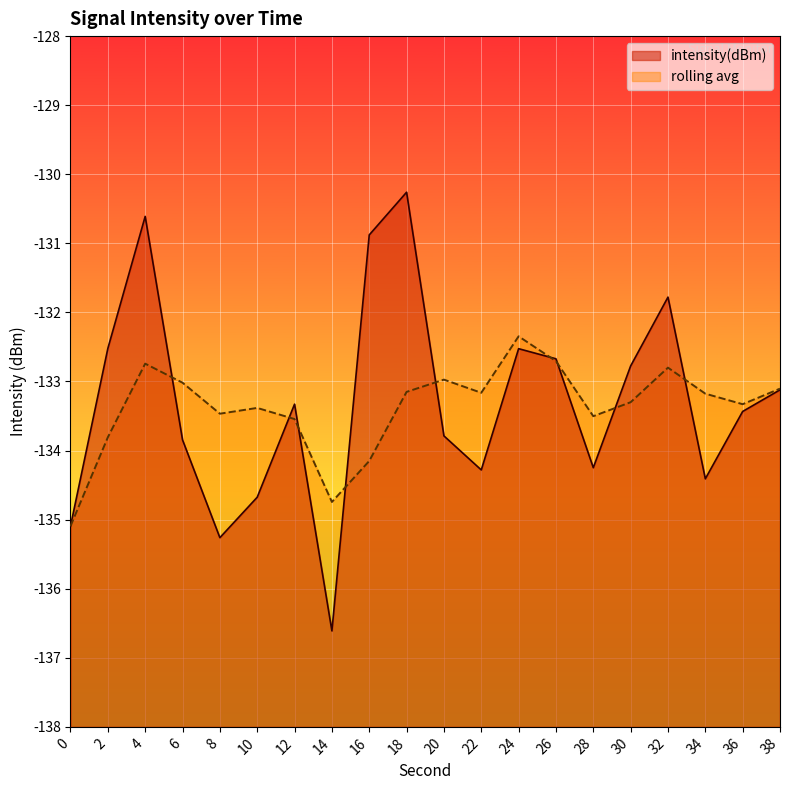

Count the number of data series in this chart.

2